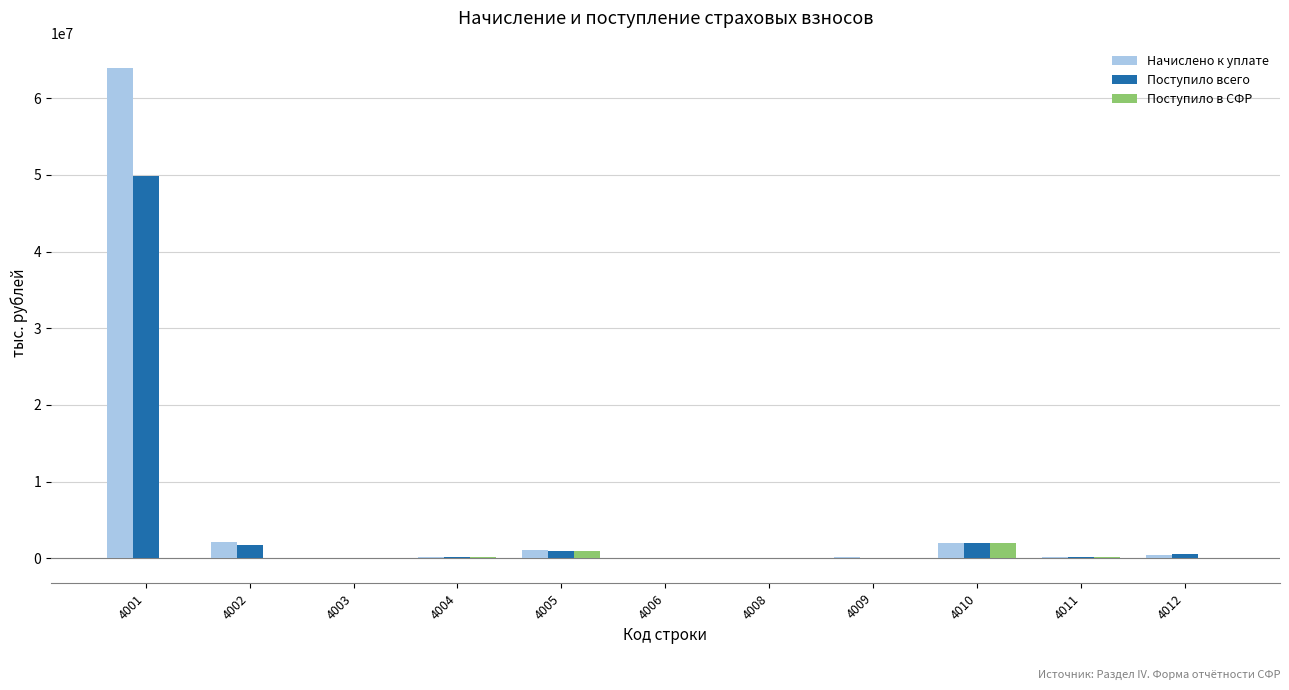

What is the total value across all series at 4003?

89967